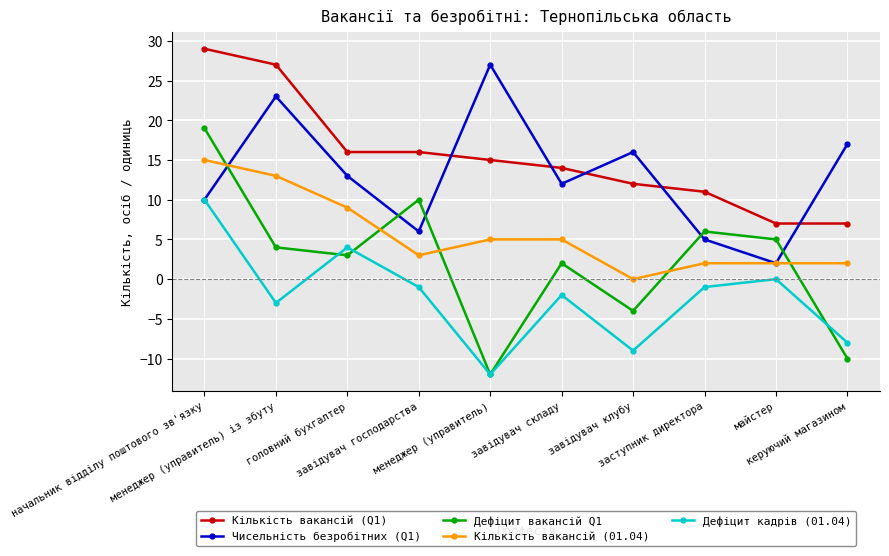

What is the difference between the Кількість вакансій (01.04) values at майстер and начальник відділу поштового зв'язку?

13